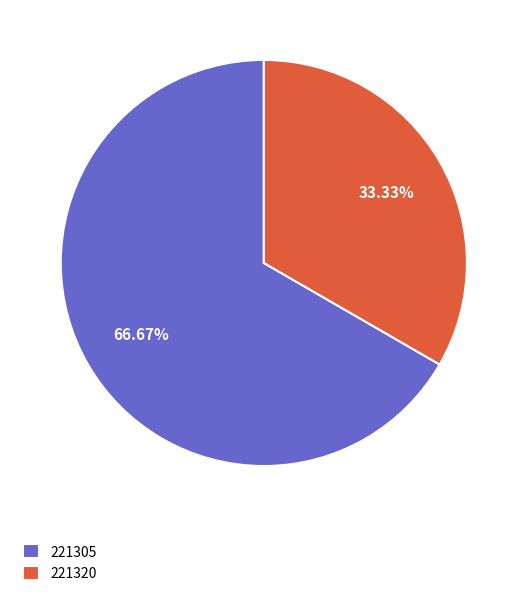

Do 221320 and 221305 together represent more than half of the pie?

Yes